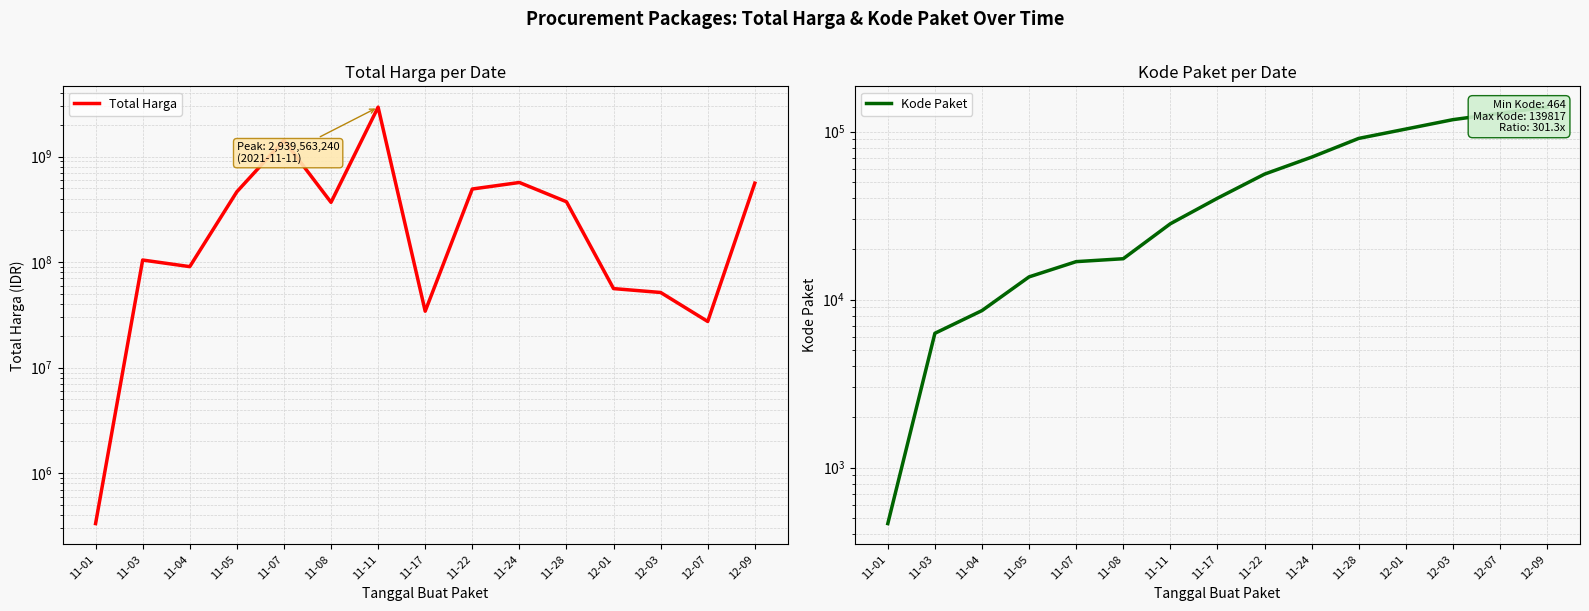

What is the label of the 13th point from the left?

12-03